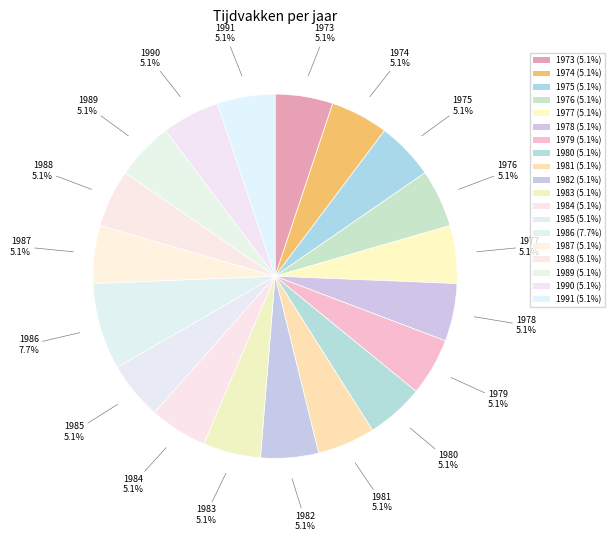

How many slices are in this pie chart?

19